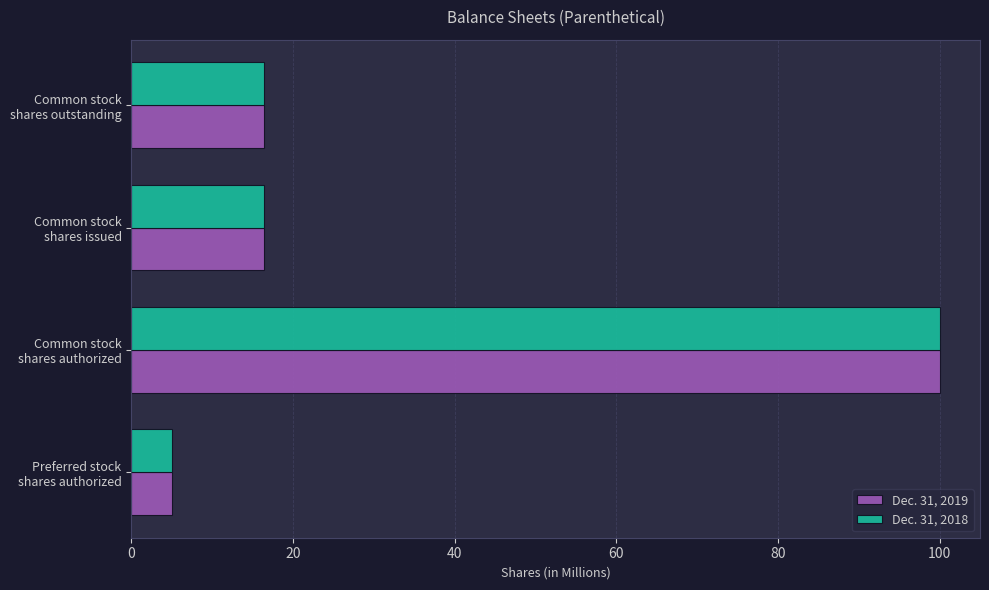

What is the difference between the maximum and minimum values in the Dec. 31, 2018 series?

95.0